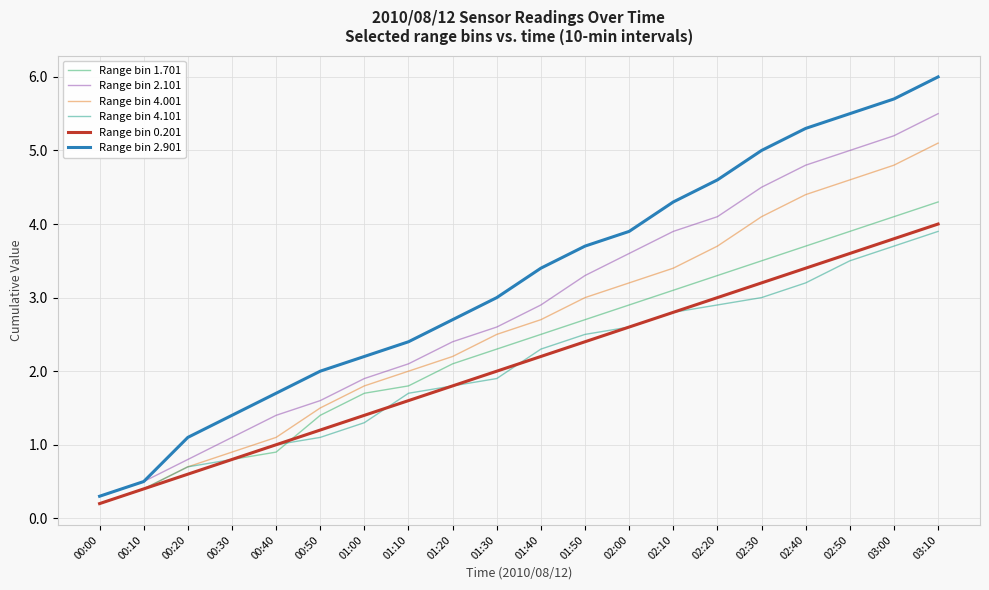

Is it true that Range bin 0.201 equals 5.6 at 03:00?

False